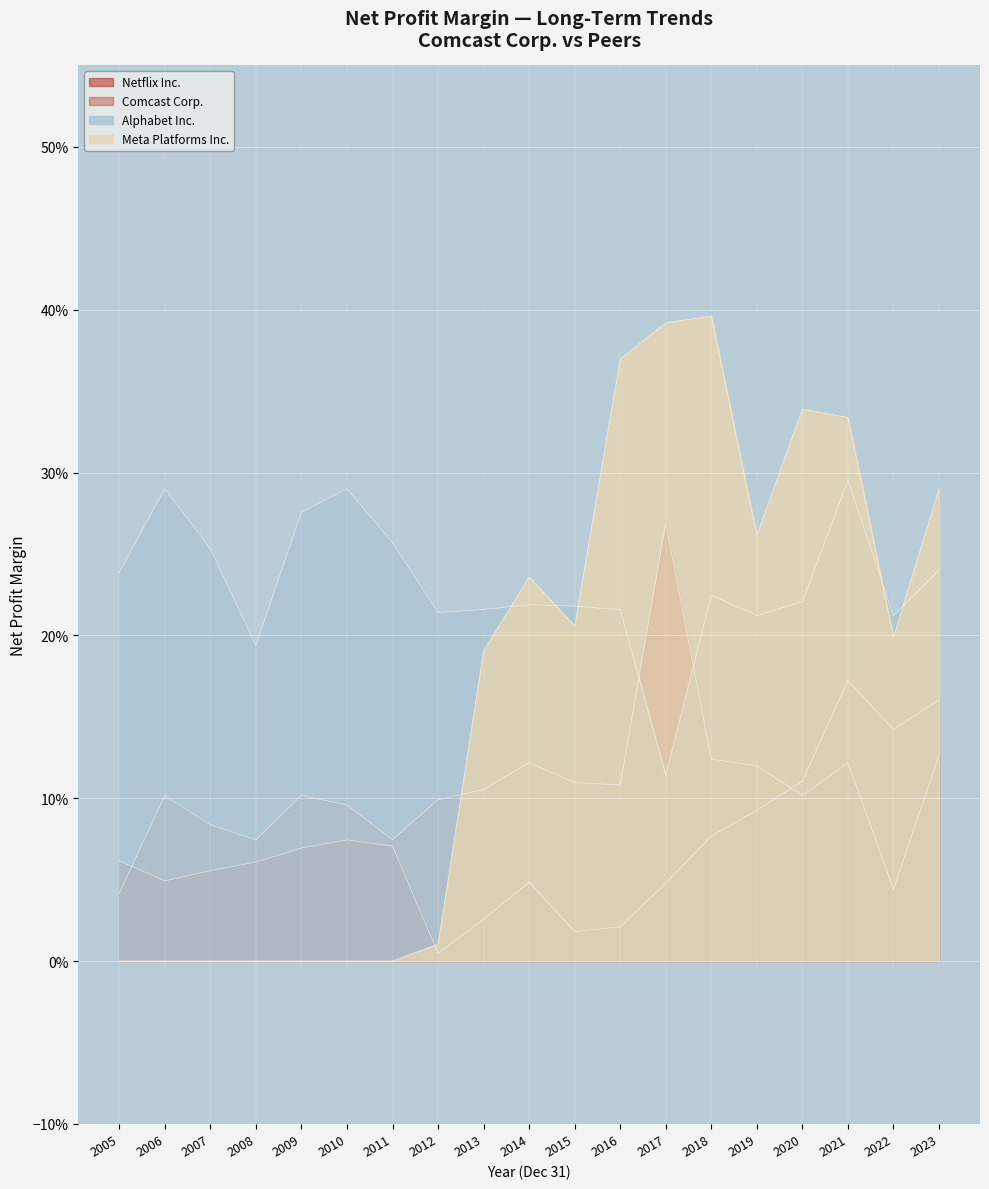

Which has a higher value, 2011 or 2009?

2009